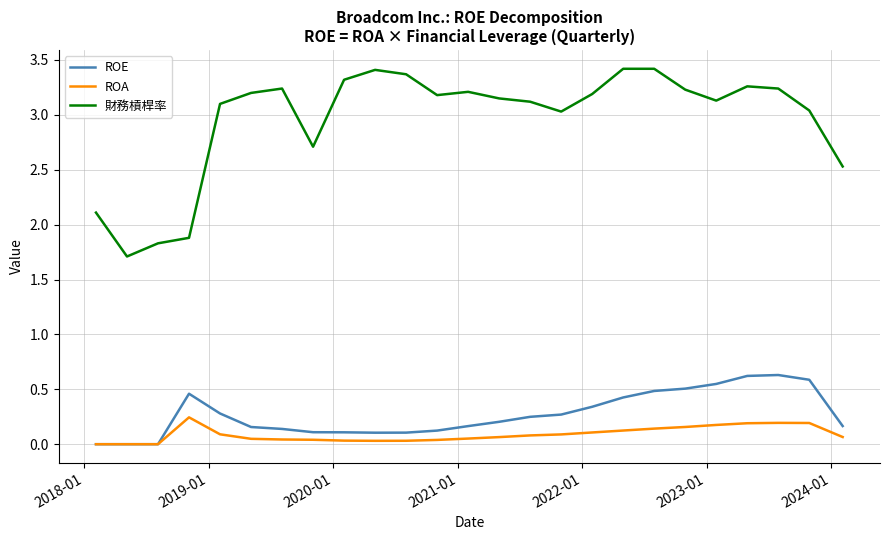

List the series in order of their peak value, lowest first.

ROA, ROE, 財務槓桿率